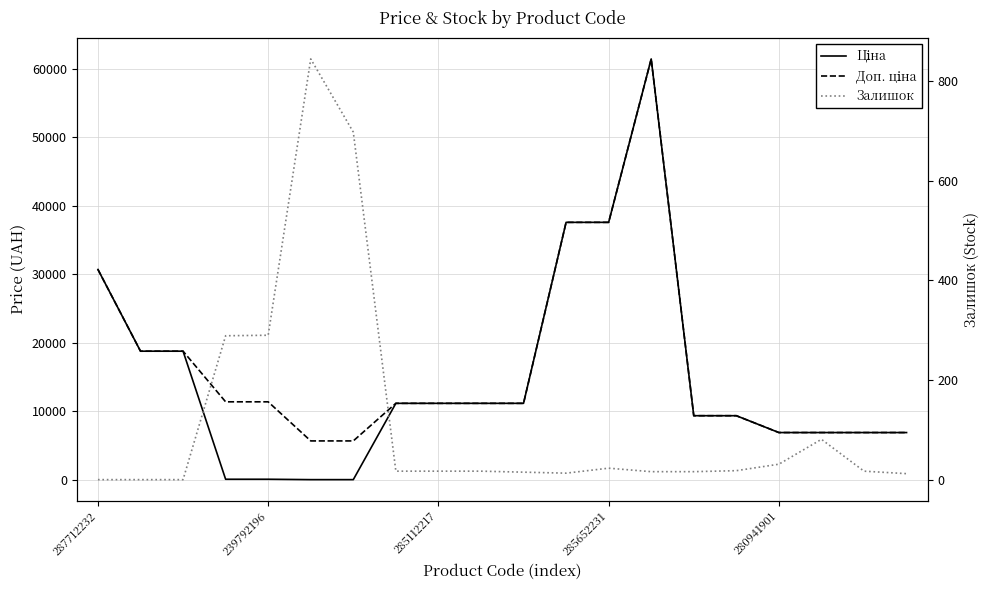

Is this an area chart (filled region under the line)?

No